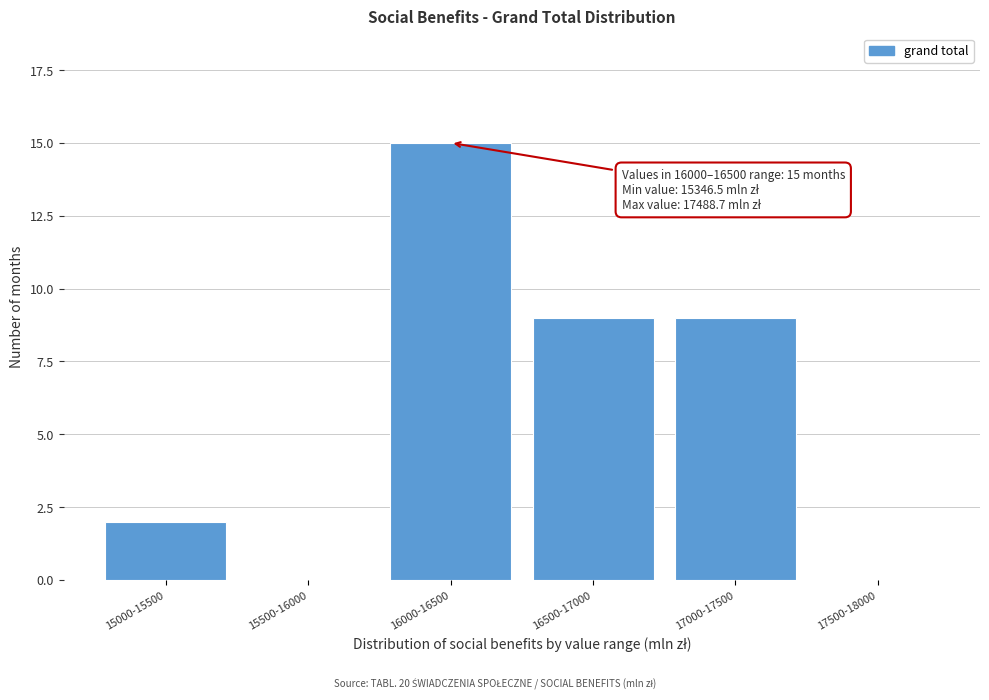

Reading left to right, transcribe all the data shown in this chart.

15000-15500=2	15500-16000=0	16000-16500=15	16500-17000=9	17000-17500=9	17500-18000=0